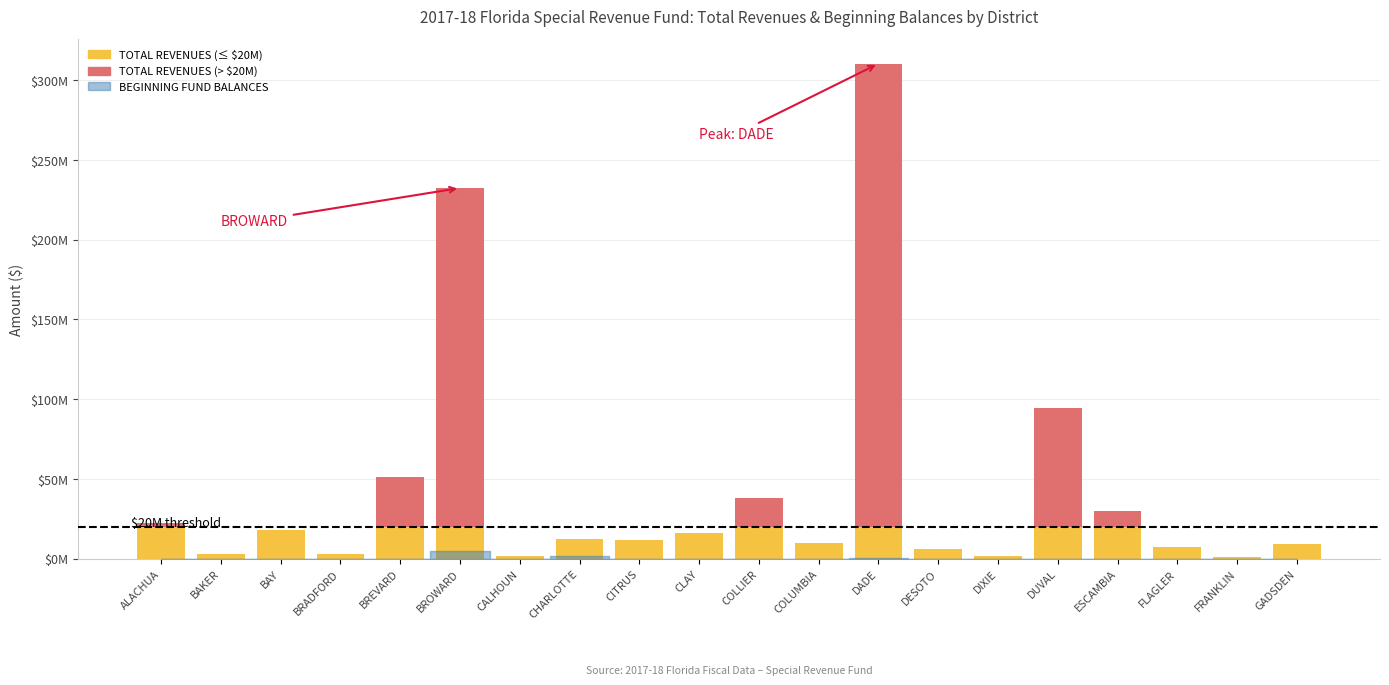

Are the bars grouped side by side (vs. stacked)?

No